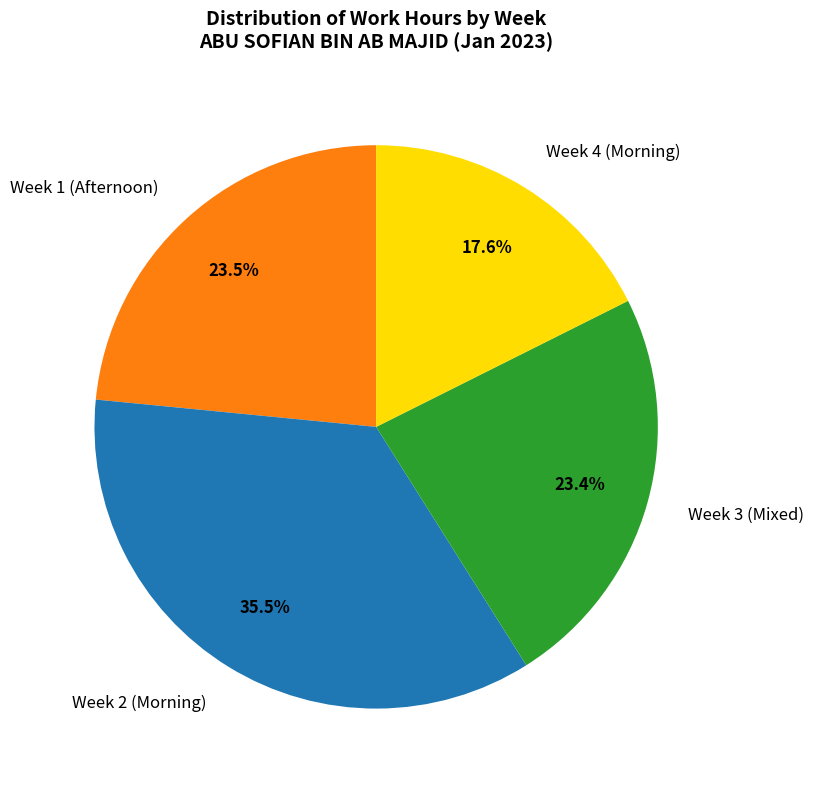

How many slices are in this pie chart?

4